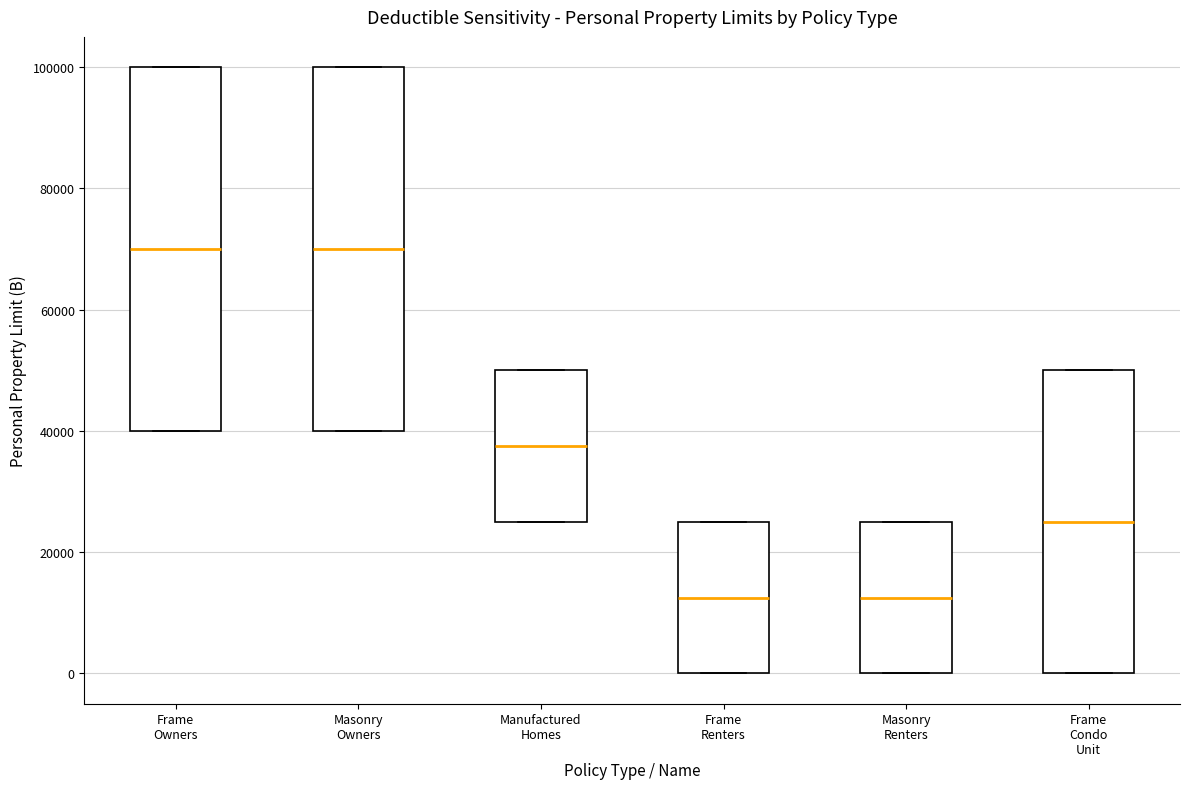

Reading left to right, read every box against the y-axis: the position of its median line, the range the box covers, and the ends of its whiskers. The values are not printed on the chart, so give them approximately, as read against the axis.

Frame Owners: median 70000, box 40000 to 100000, whiskers 40000 to 100000
Masonry Owners: median 70000, box 40000 to 100000, whiskers 40000 to 100000
Manufactured Homes: median 38000, box 26000 to 50000, whiskers 26000 to 50000
Frame Renters: median 12000, box 0 to 26000, whiskers 0 to 26000
Masonry Renters: median 12000, box 0 to 26000, whiskers 0 to 26000
Frame Condo Unit: median 26000, box 0 to 50000, whiskers 0 to 50000